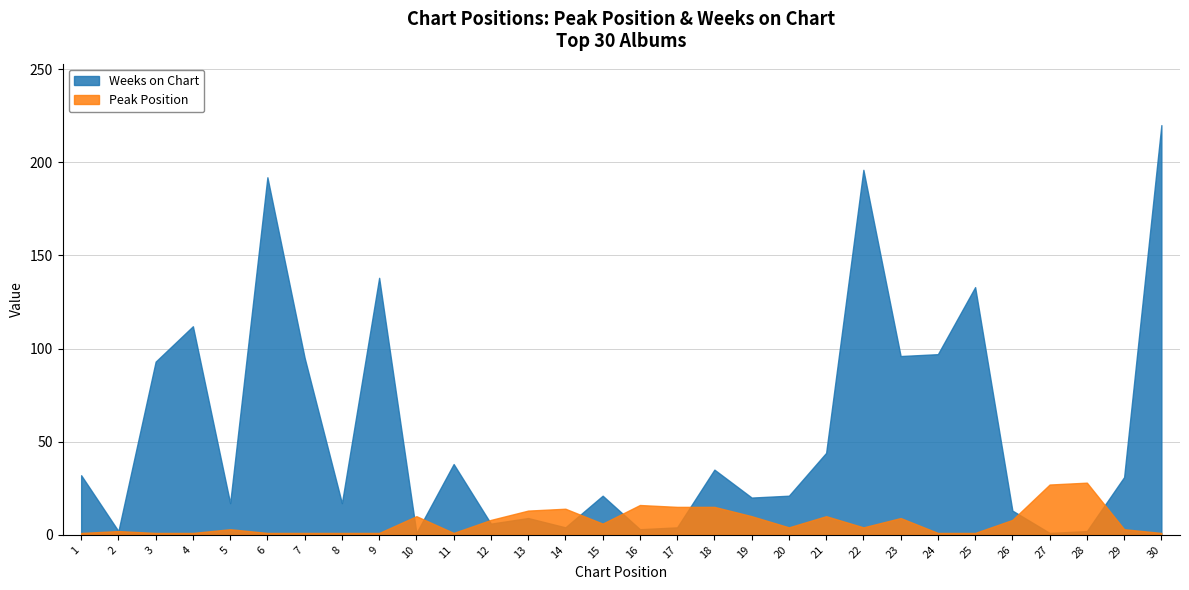

Which series has the widest spread of values?

Weeks on Chart